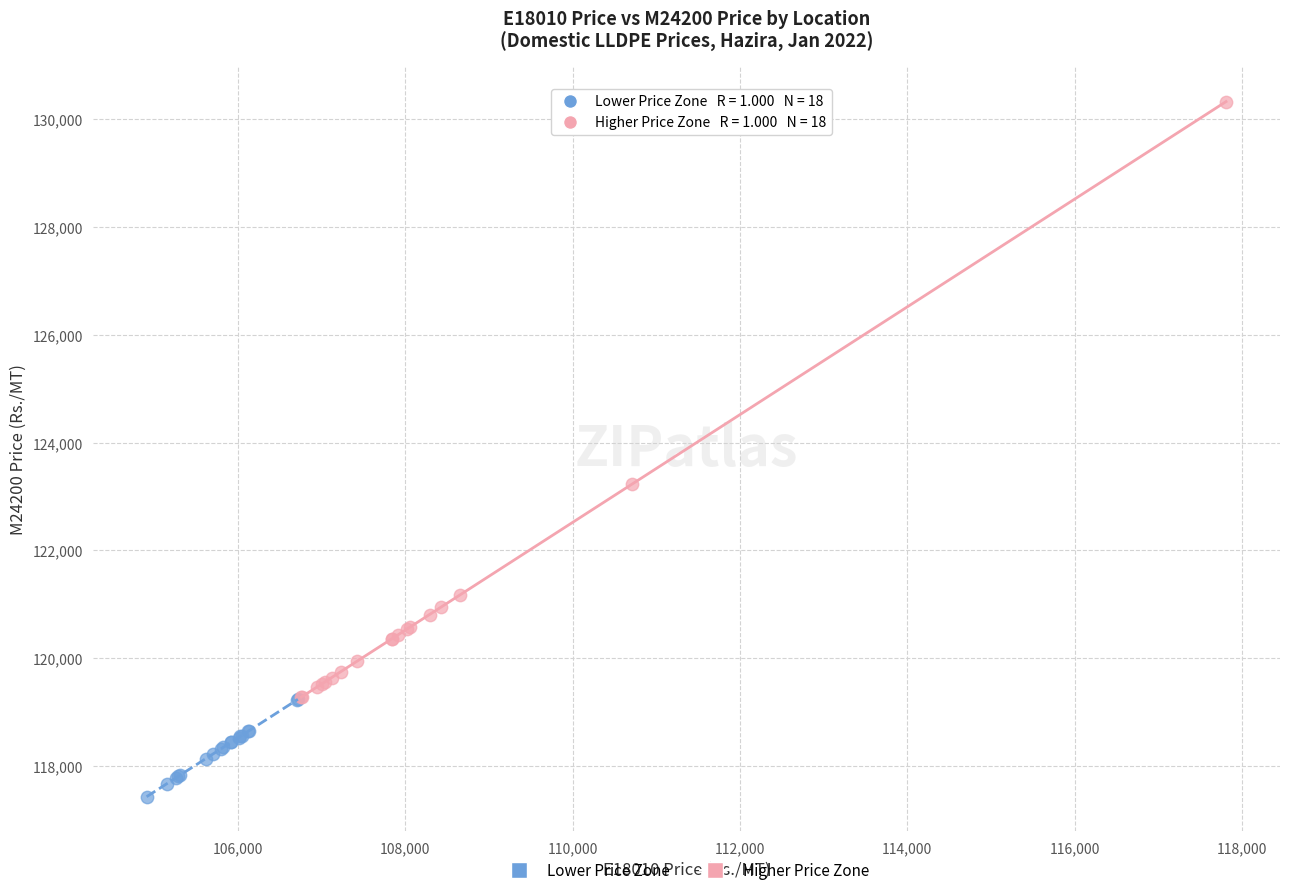

Which series has the largest Y range (max minus min)?

Higher Price Zone